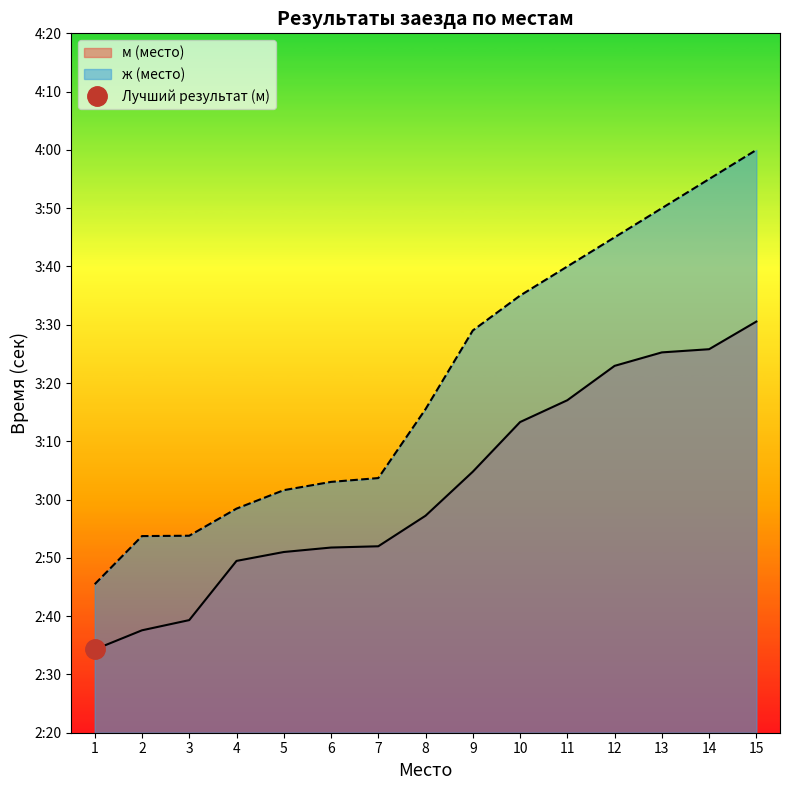

What is the value of the м (место) point at the 2nd from the left?

157.6